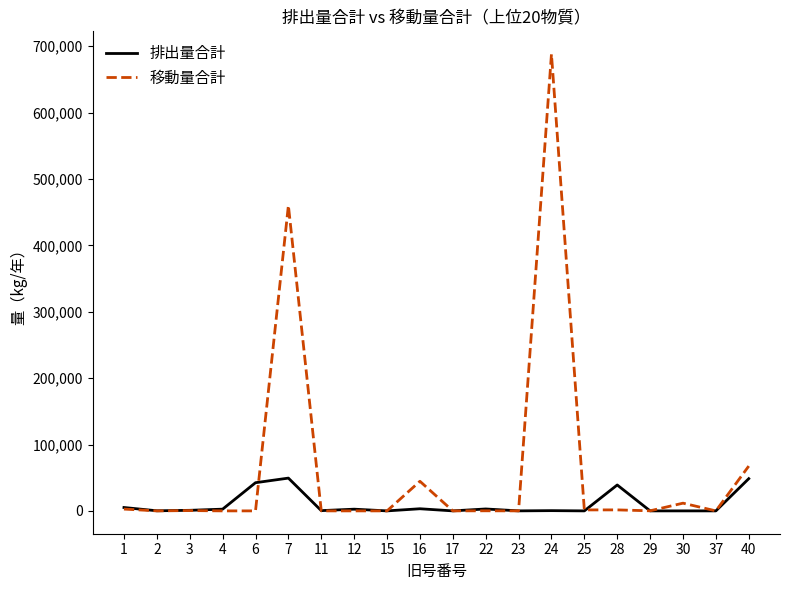

The value of 移動量合計 at 23 is 386728.4. True or false?

False